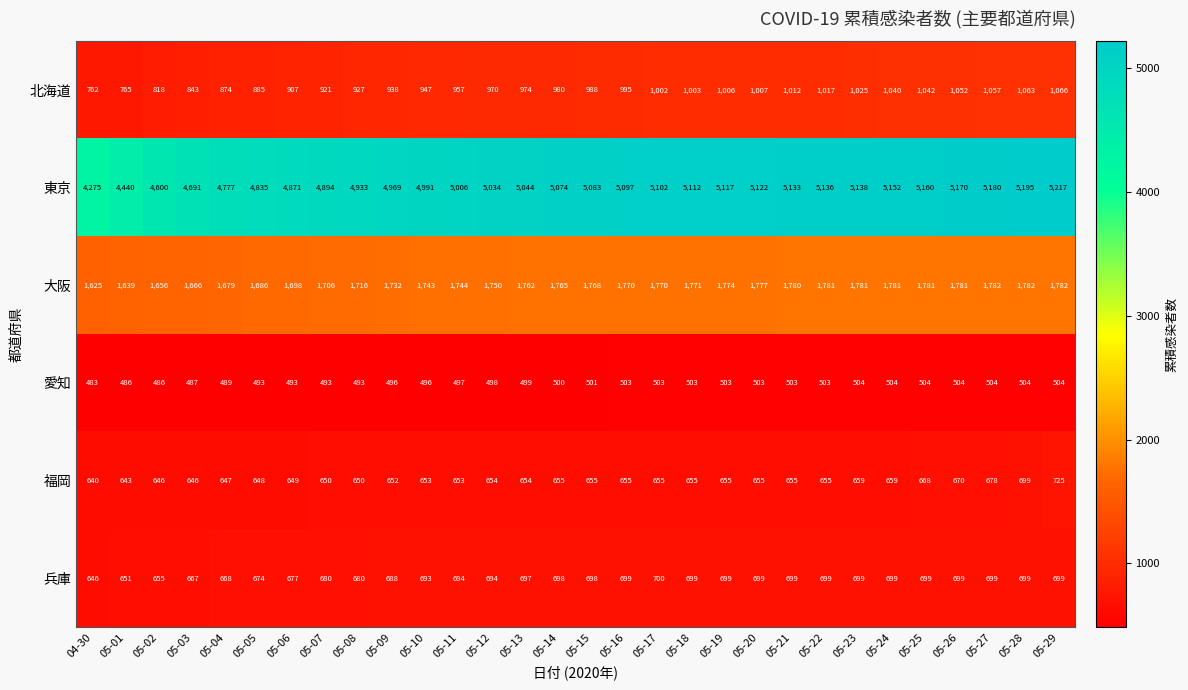

Count the number of categories in the chart.

30